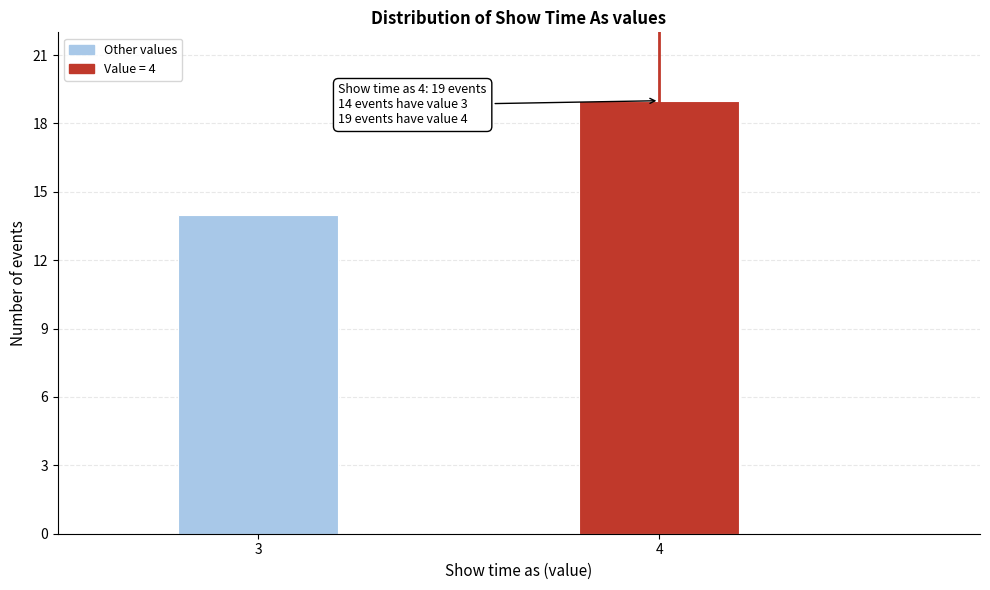

Reading left to right, transcribe all the data shown in this chart.

14	19